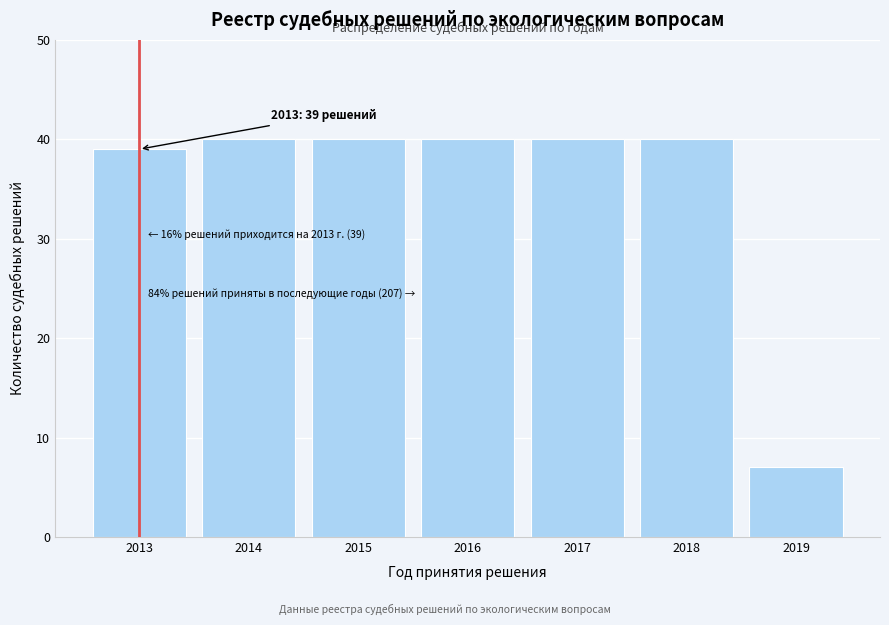

Reading left to right, transcribe all the data shown in this chart.

2013=39	2014=40	2015=40	2016=40	2017=40	2018=40	2019=7